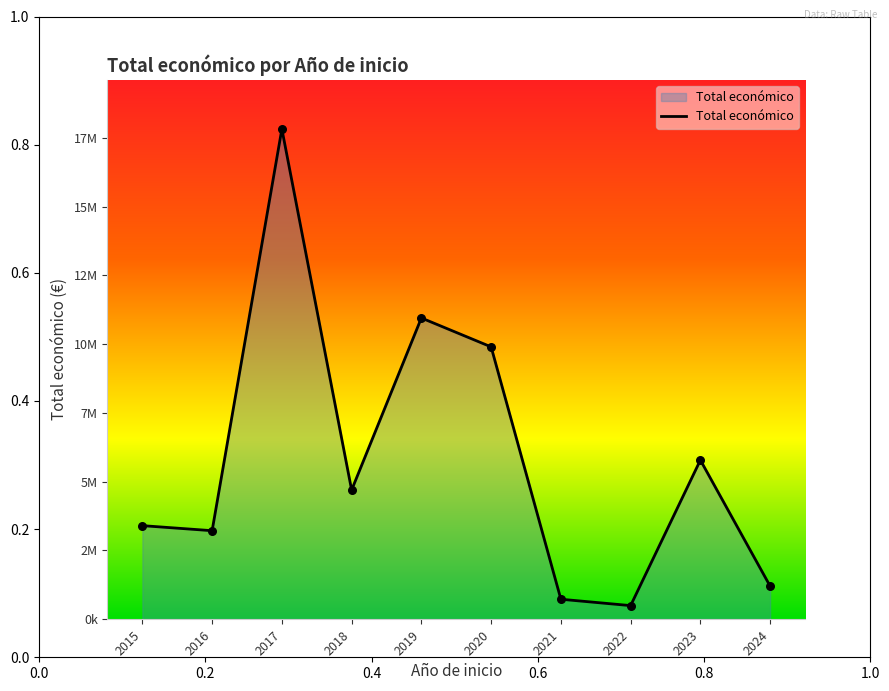

Approximately how many times larger is the value at 2022 compared to 2017?

0.1